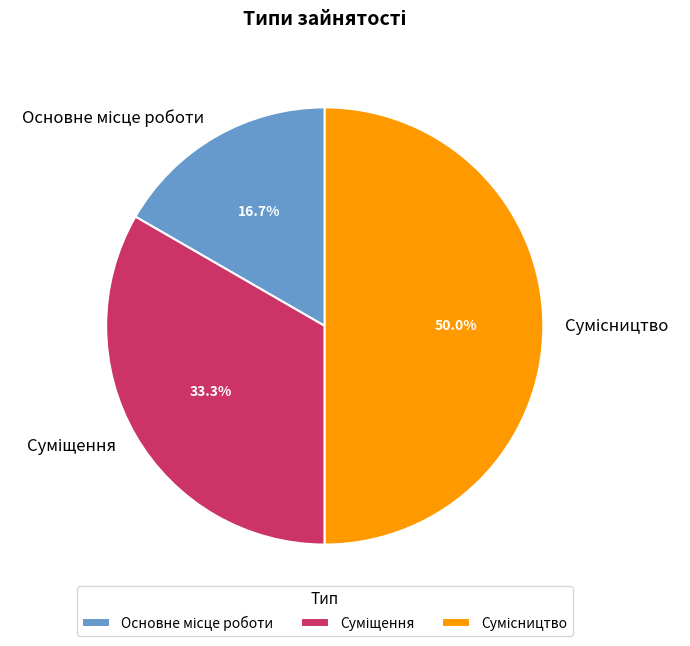

Which has a higher value, Основне місце роботи or Сумісництво?

Сумісництво